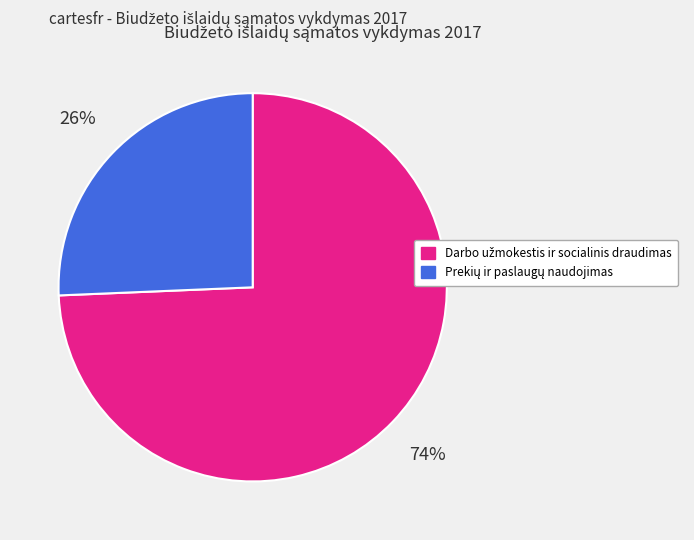

How many segments does this pie chart have?

2